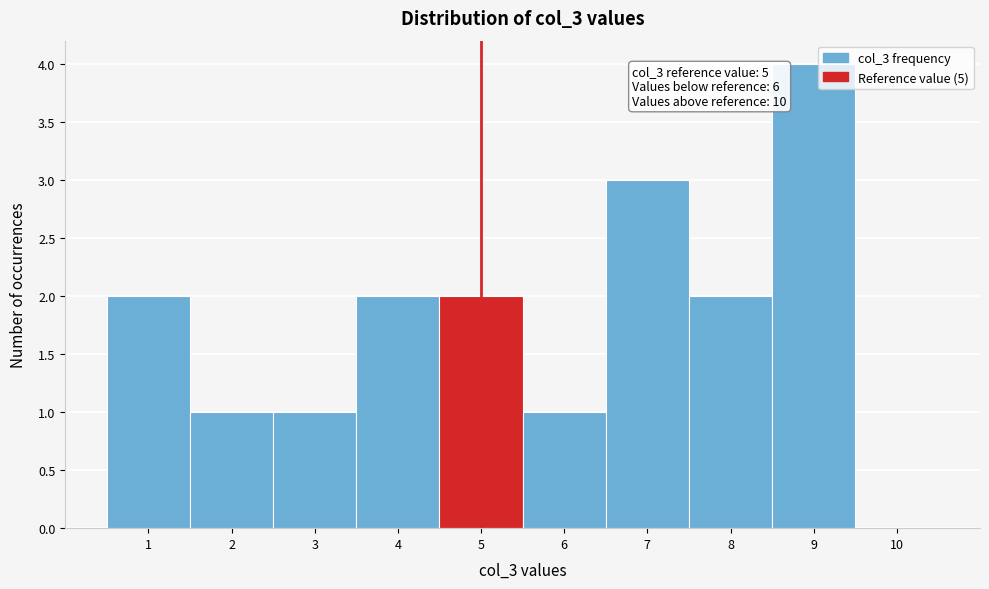

Which range on the x-axis has the tallest bar?

8.5 to 9.5